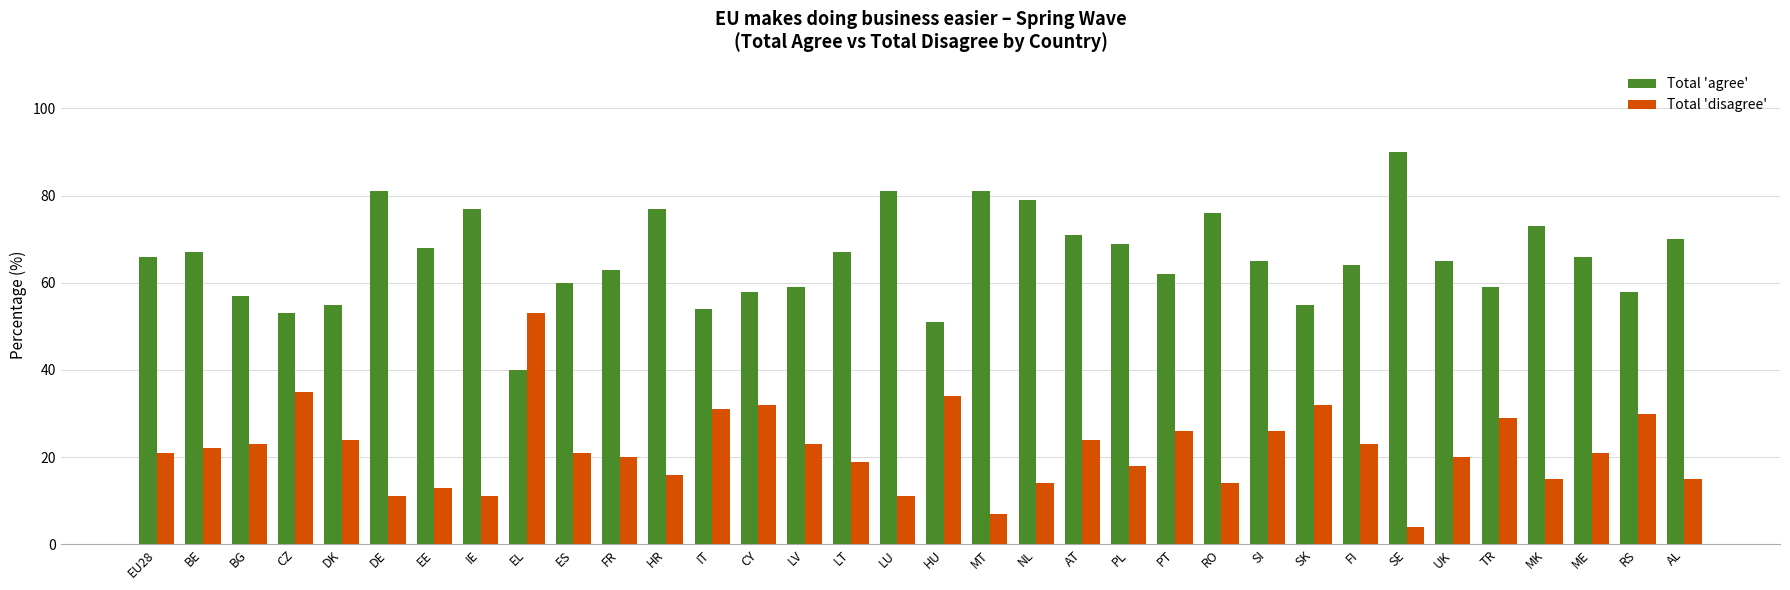

The value of Total 'agree' at AL is 94. True or false?

False